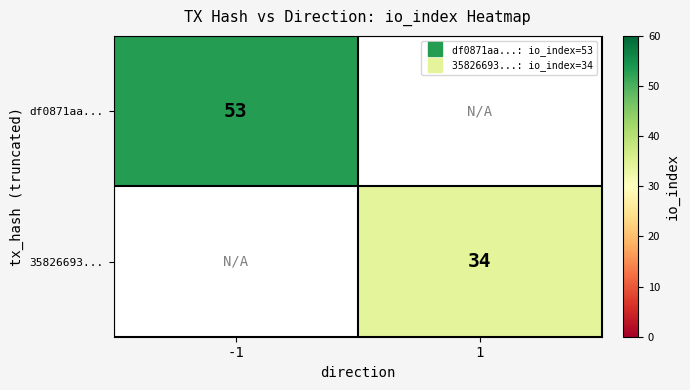

How many series are shown in this chart?

2